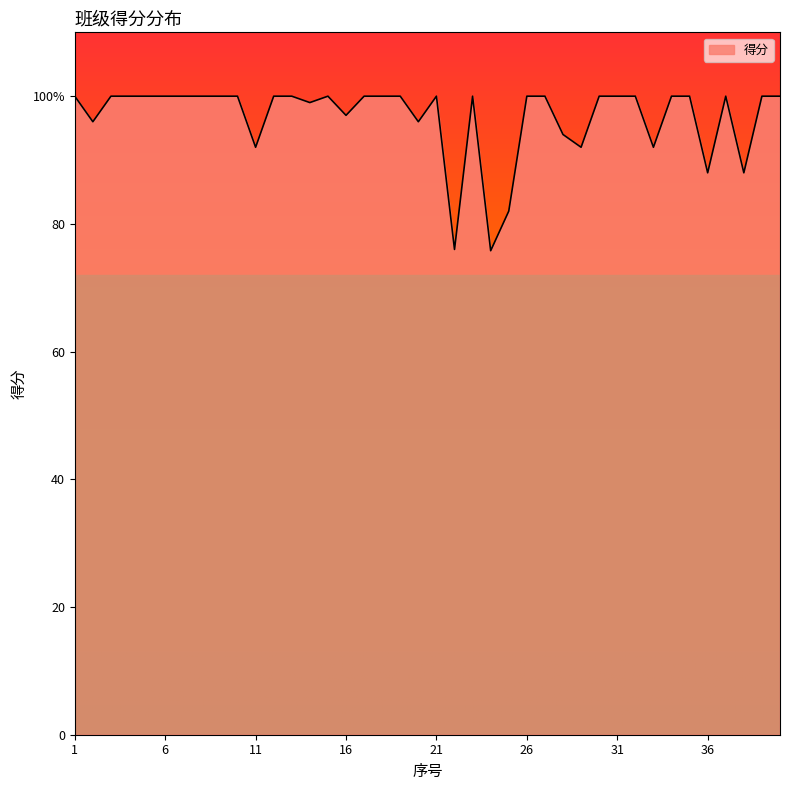

Where is the data nearest to the value 87?

36